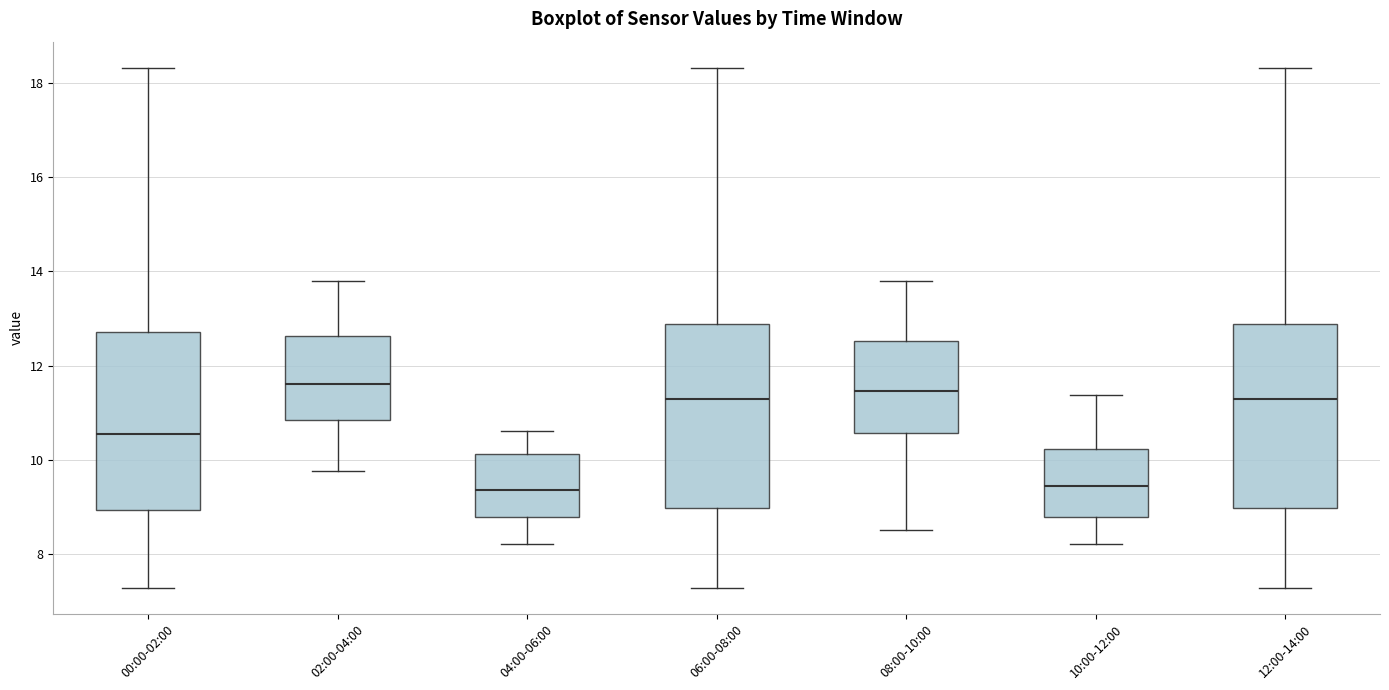

Reading left to right, transcribe this box plot: for each box, give where its median line is, the range the box spans, and where its two whiskers end, as read against the y-axis. The values are not printed on the chart, so give them approximately, as read against the axis.

00:00-02:00: median 10.6, box 9.0 to 12.8, whiskers 7.2 to 18.4
02:00-04:00: median 11.6, box 10.8 to 12.6, whiskers 9.8 to 13.8
04:00-06:00: median 9.4, box 8.8 to 10.2, whiskers 8.2 to 10.6
06:00-08:00: median 11.2, box 9.0 to 12.8, whiskers 7.2 to 18.4
08:00-10:00: median 11.4, box 10.6 to 12.6, whiskers 8.6 to 13.8
10:00-12:00: median 9.4, box 8.8 to 10.2, whiskers 8.2 to 11.4
12:00-14:00: median 11.2, box 9.0 to 12.8, whiskers 7.2 to 18.4